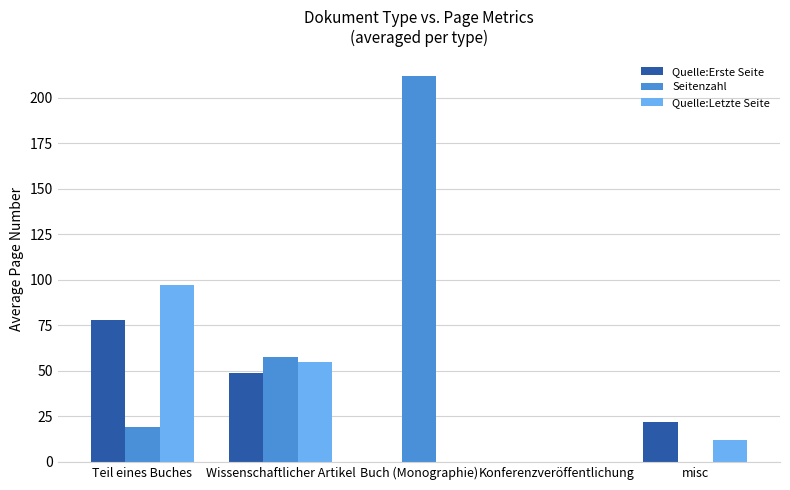

Where does the Quelle:Letzte Seite series first go above 12?

Teil eines Buches